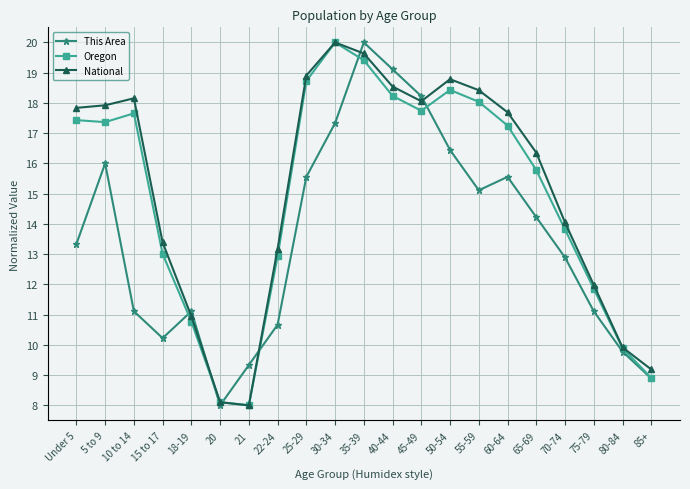

True or false: This Area has more than 0 interior local peaks.

True